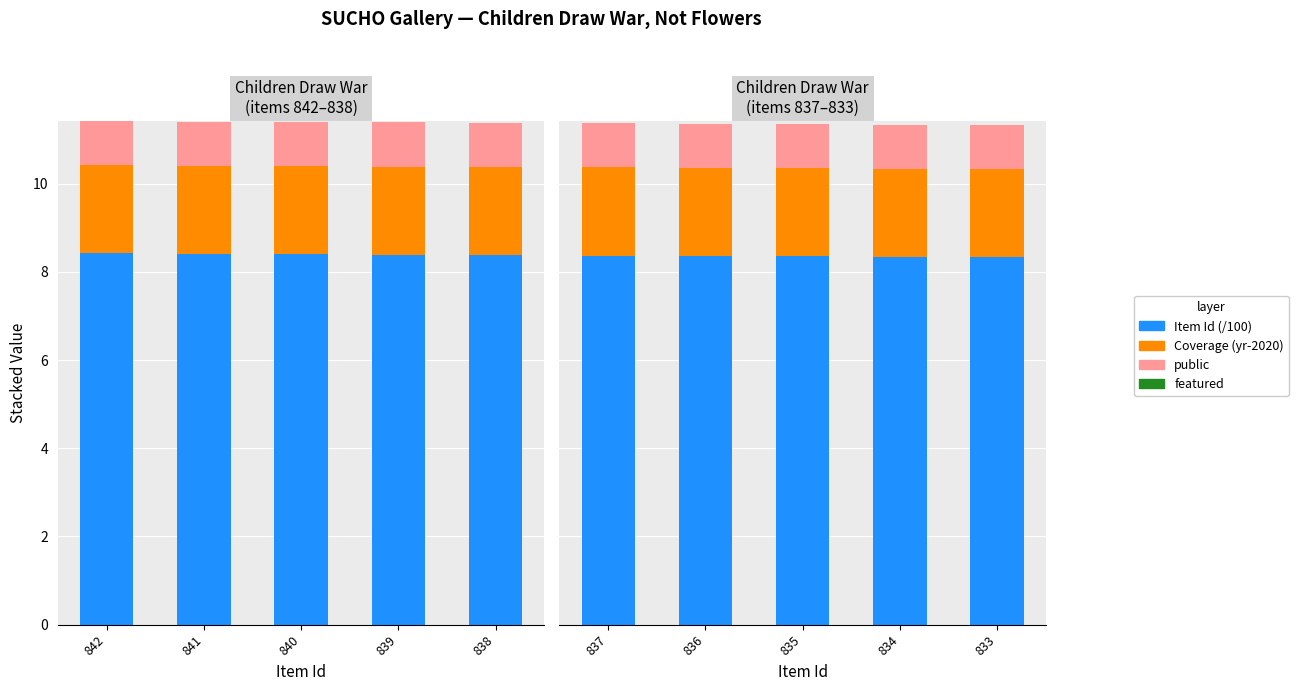

What is the total value across all series at 834?

11.3